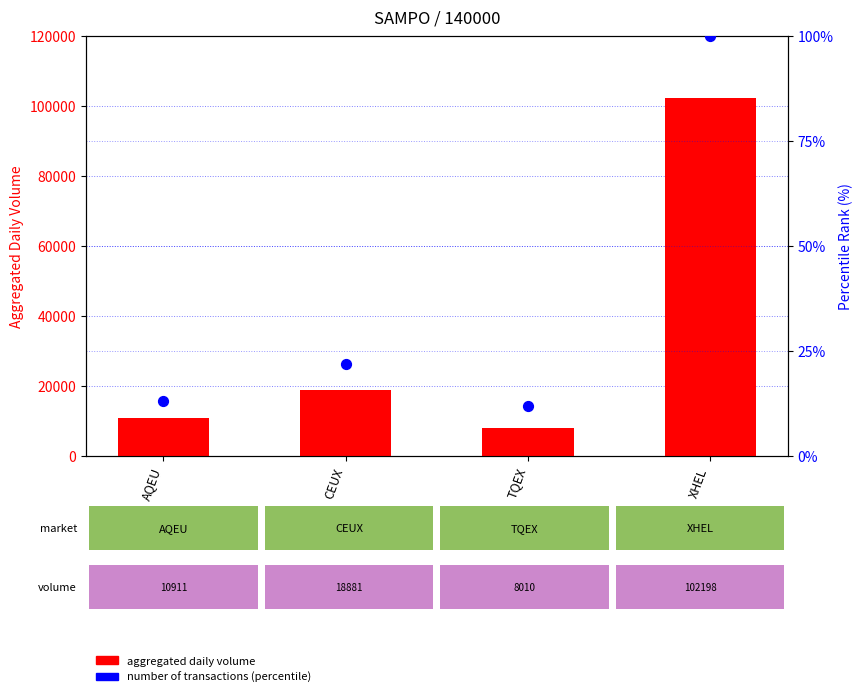

Which series contains the lowest Y value?

percentile rank within the sample